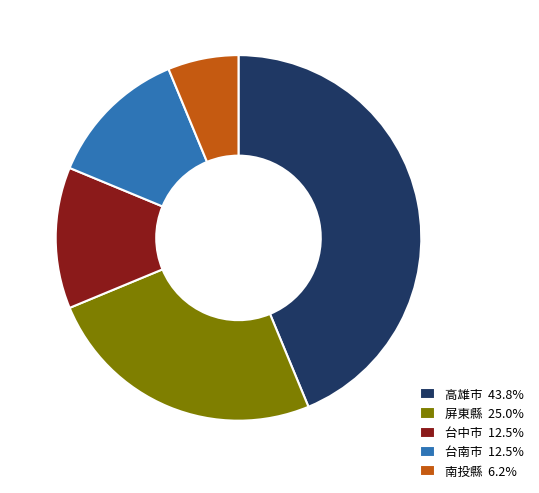

Count the number of slices in the pie.

5